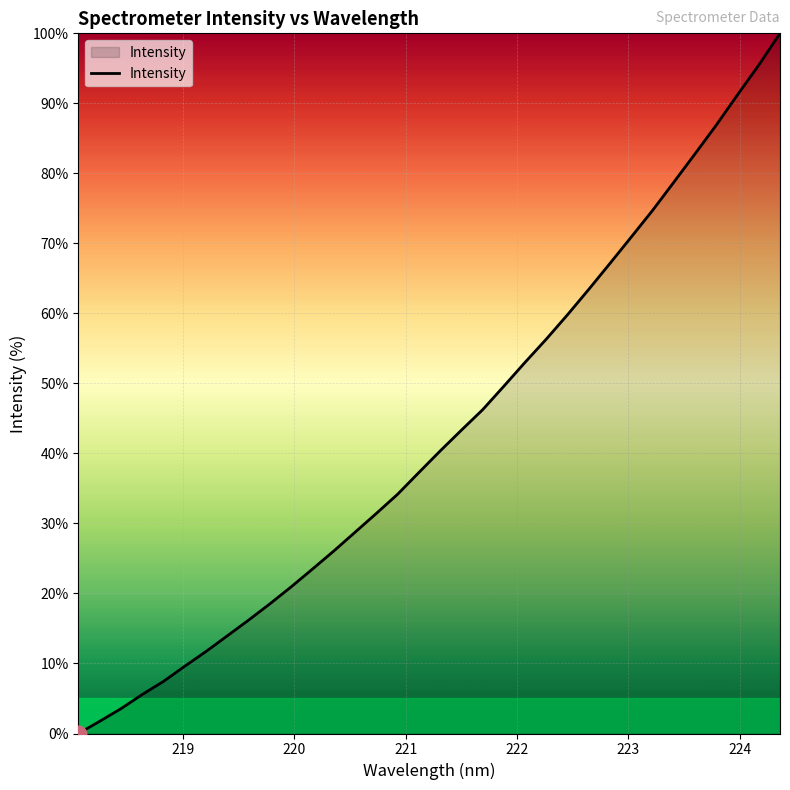

What is the maximum value shown in the chart?

100.0